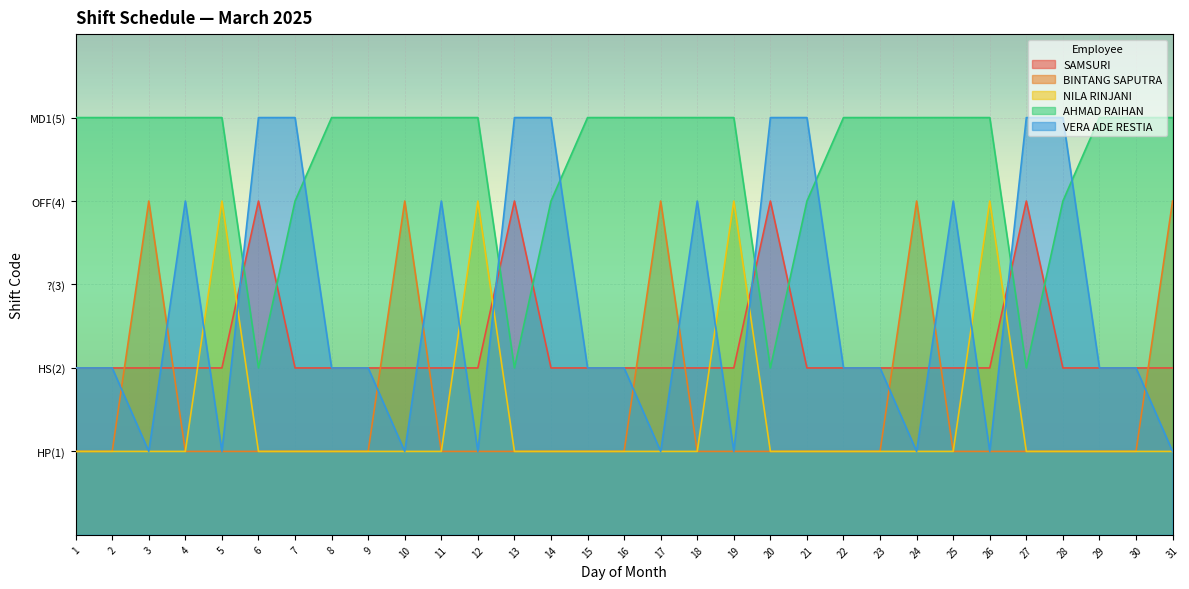

Reading left to right, what are all the values shown in this chart?

SAMSURI: 1=2	2=2	3=2	4=2	5=2	6=4	7=2	8=2	9=2	10=2	11=2	12=2	13=4	14=2	15=2	16=2	17=2	18=2	19=2	20=4	21=2	22=2	23=2	24=2	25=2	26=2	27=4	28=2	29=2	30=2	31=2
BINTANG SAPUTRA: 1=1	2=1	3=4	4=1	5=1	6=1	7=1	8=1	9=1	10=4	11=1	12=1	13=1	14=1	15=1	16=1	17=4	18=1	19=1	20=1	21=1	22=1	23=1	24=4	25=1	26=1	27=1	28=1	29=1	30=1	31=4
NILA RINJANI: 1=1	2=1	3=1	4=1	5=4	6=1	7=1	8=1	9=1	10=1	11=1	12=4	13=1	14=1	15=1	16=1	17=1	18=1	19=4	20=1	21=1	22=1	23=1	24=1	25=1	26=4	27=1	28=1	29=1	30=1	31=1
AHMAD RAIHAN: 1=5	2=5	3=5	4=5	5=5	6=2	7=4	8=5	9=5	10=5	11=5	12=5	13=2	14=4	15=5	16=5	17=5	18=5	19=5	20=2	21=4	22=5	23=5	24=5	25=5	26=5	27=2	28=4	29=5	30=5	31=5
VERA ADE RESTIA: 1=2	2=2	3=1	4=4	5=1	6=5	7=5	8=2	9=2	10=1	11=4	12=1	13=5	14=5	15=2	16=2	17=1	18=4	19=1	20=5	21=5	22=2	23=2	24=1	25=4	26=1	27=5	28=5	29=2	30=2	31=1